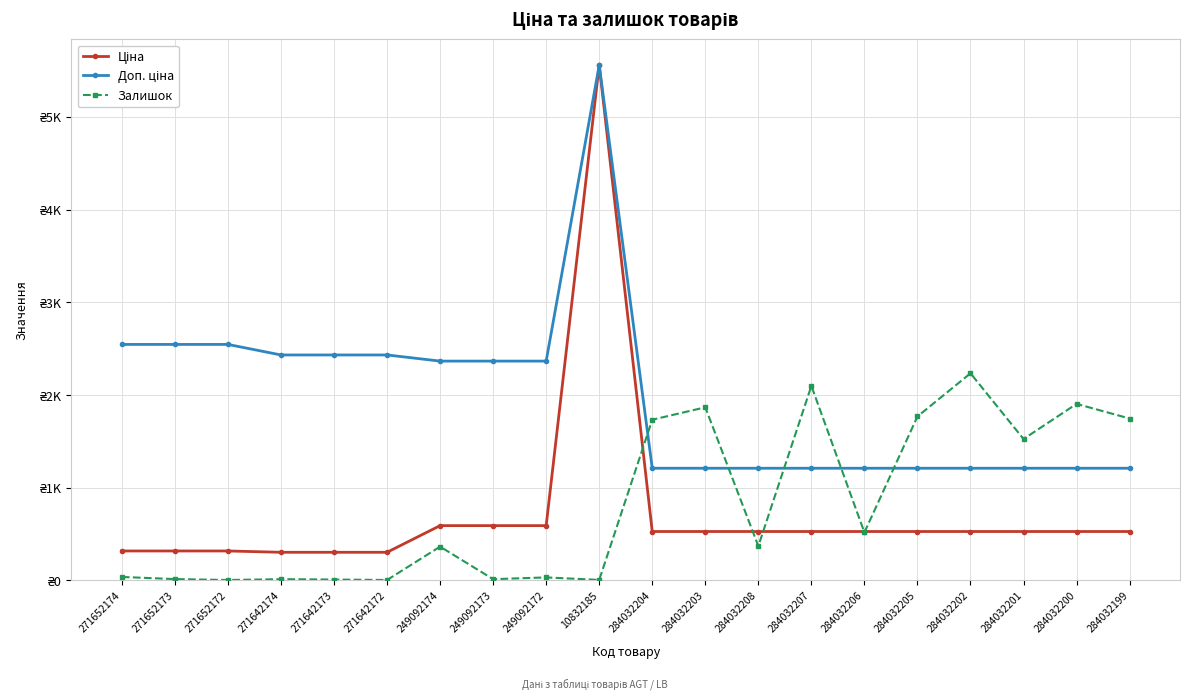

Which has a higher value, 249092173 or 284032202?

249092173